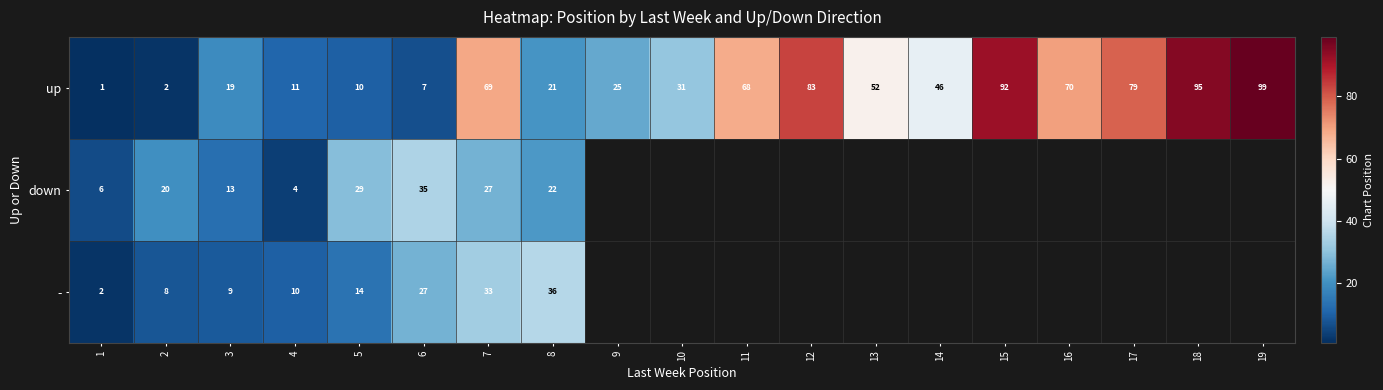

At which label does up first exceed 46?

7